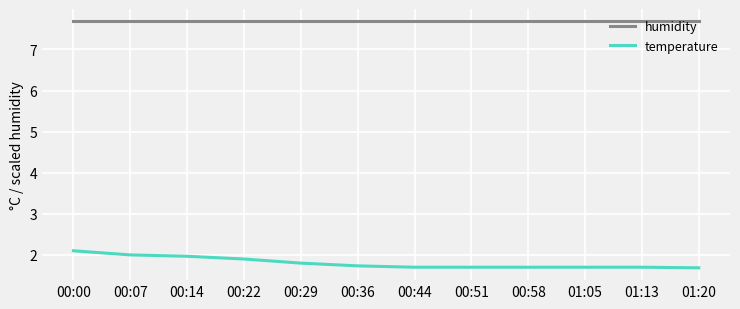

What is the maximum value for humidity?

7.7